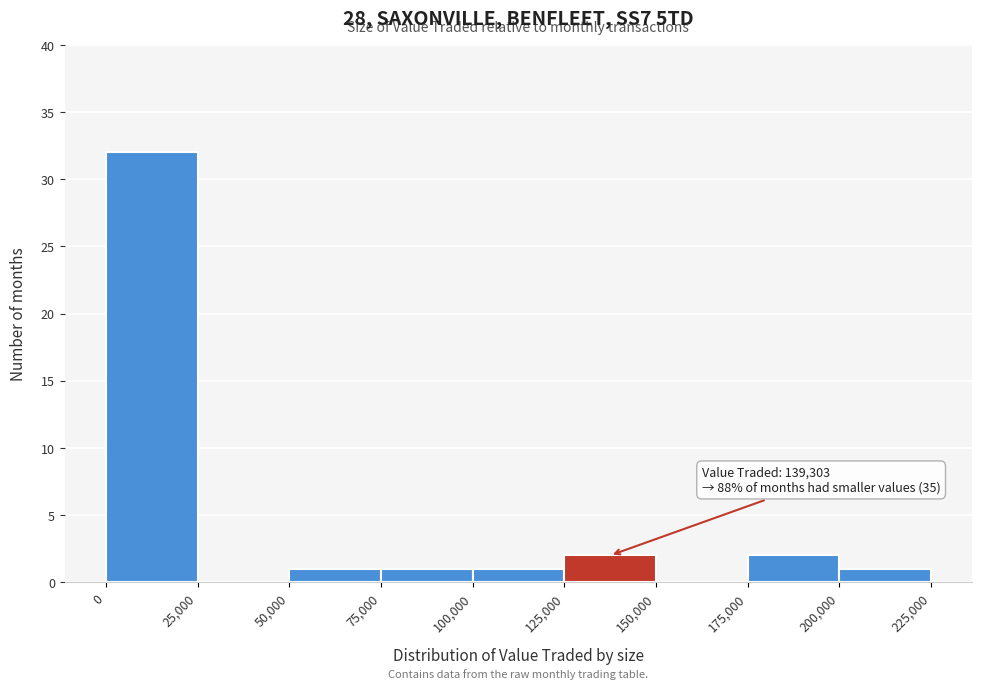

Which range on the x-axis has the tallest bar?

0 to 25,000